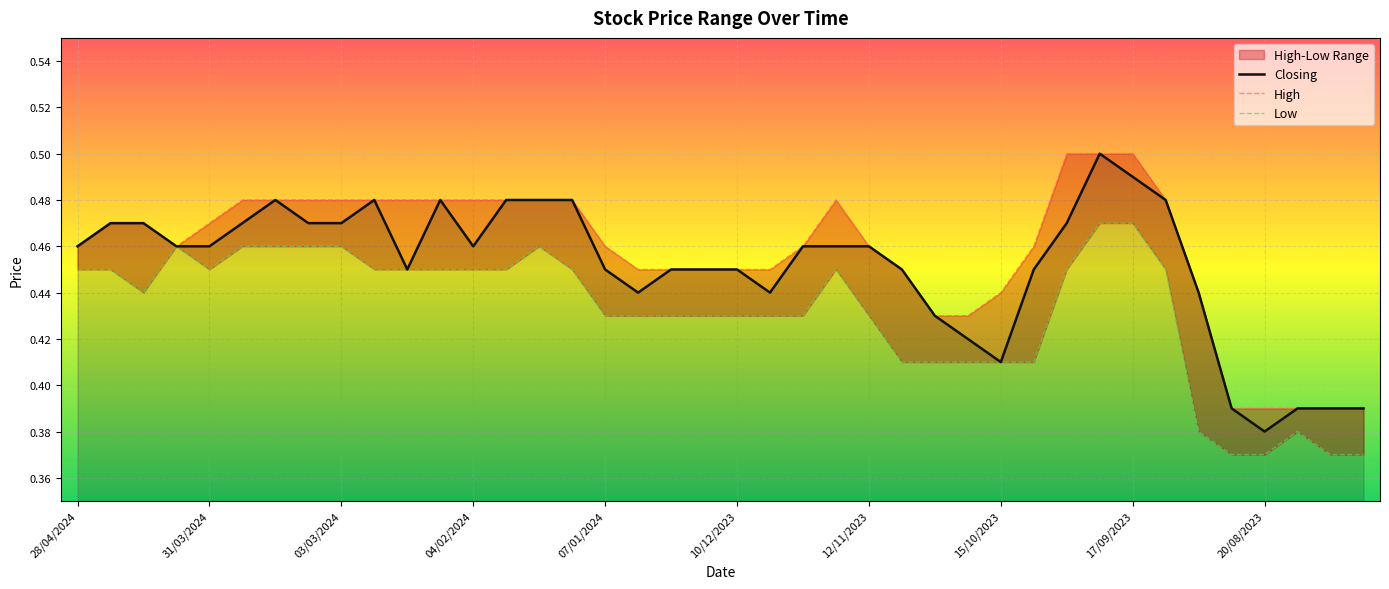

What is the difference between the maximum and second lowest values in the High series?

0.1